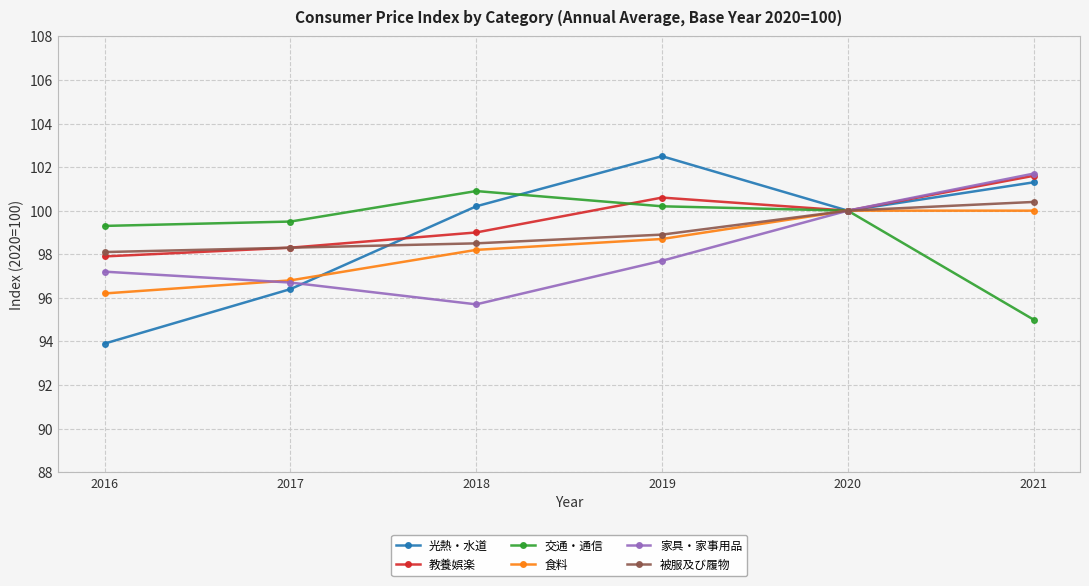

Where is 食料 nearest to the value 98?

2018